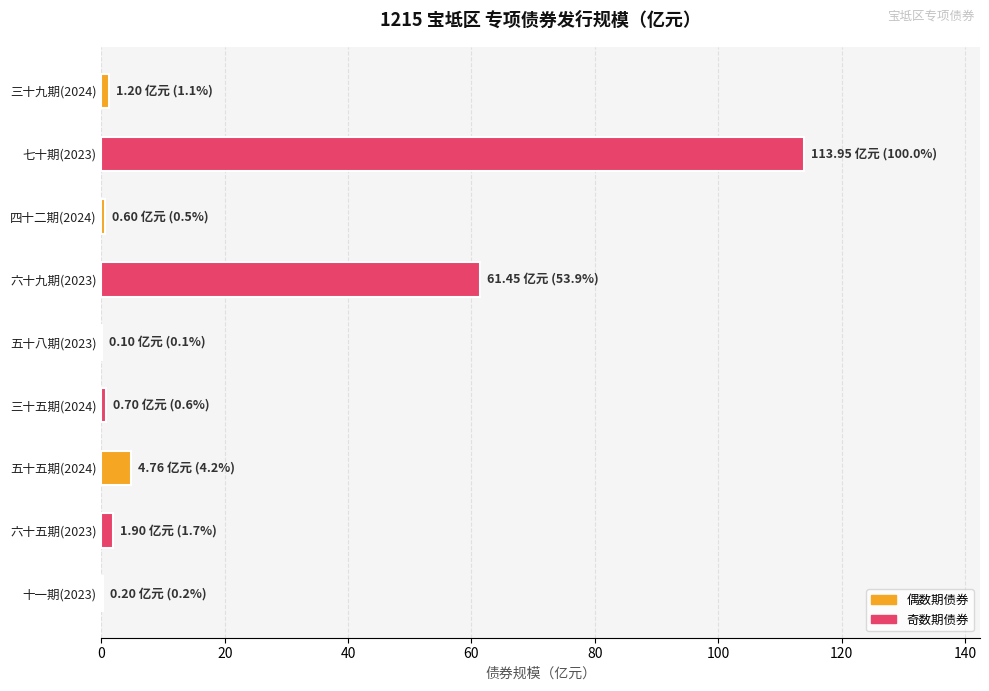

Is it true that the value at 六十九期(2023) is 12.7?

False